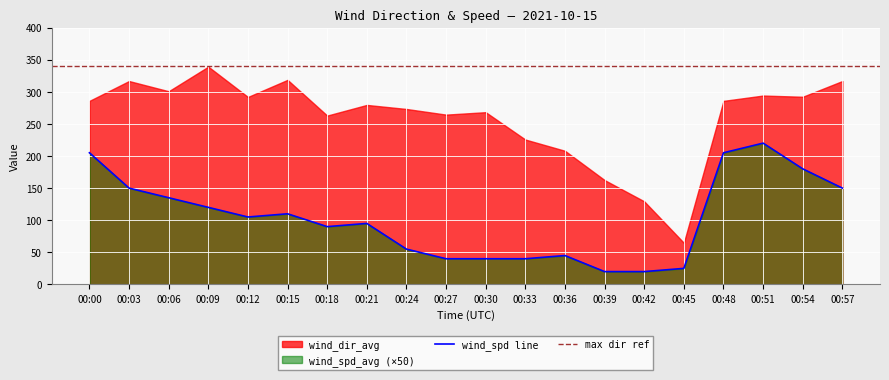

The value of wind_spd line at 00:51 is 220.0. True or false?

True